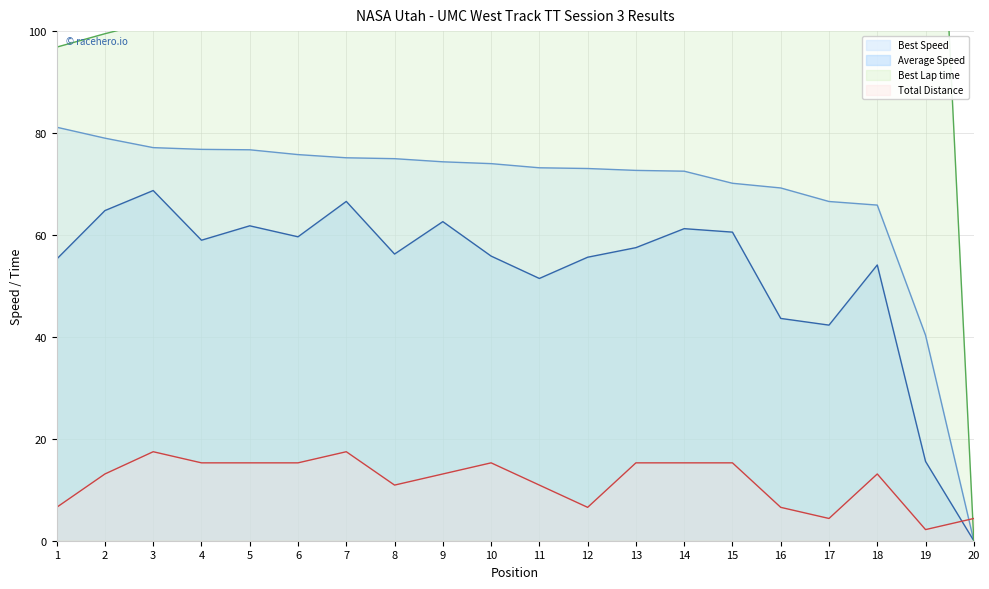

True or false: Average Speed has a value of 17.7 at 10.

False